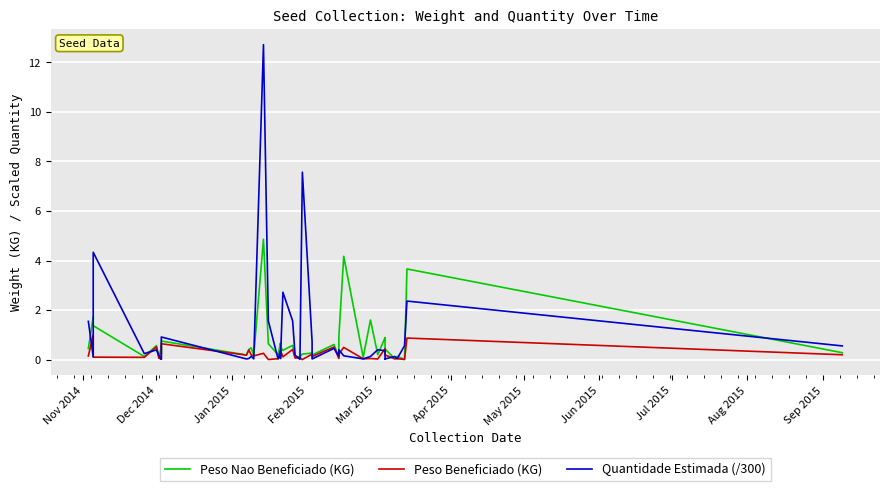

What are all the series names shown in the legend?

Peso Nao Beneficiado (KG), Peso Beneficiado (KG), Quantidade Estimada (/300)